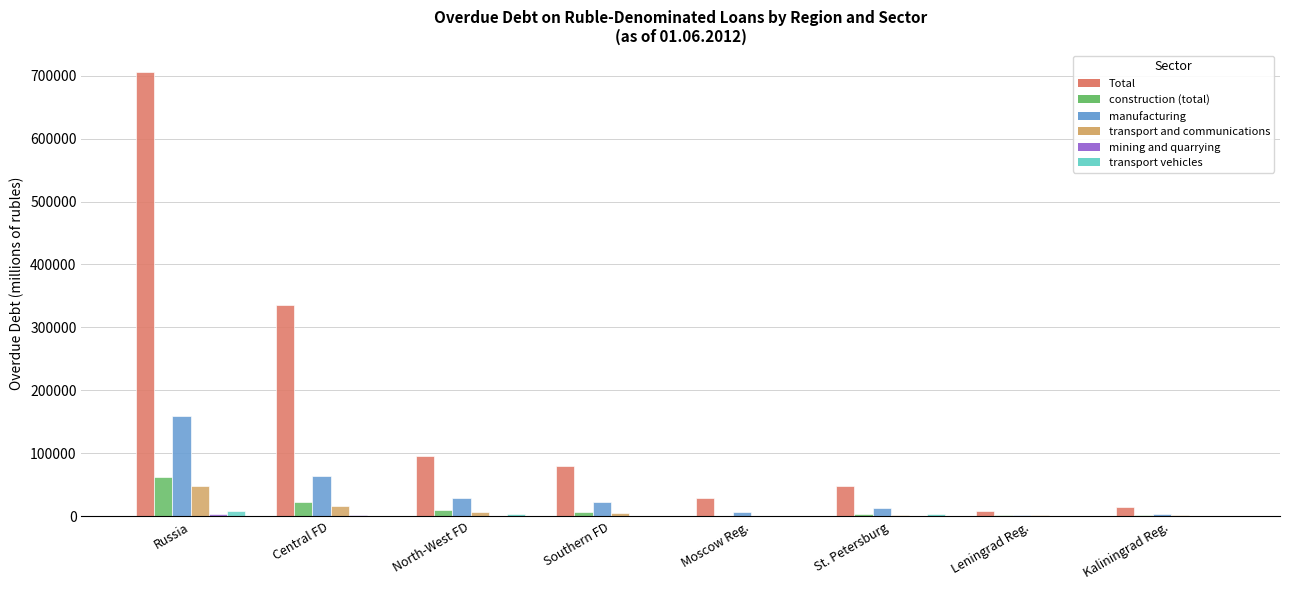

What is the sum of all construction (total) values?

109865